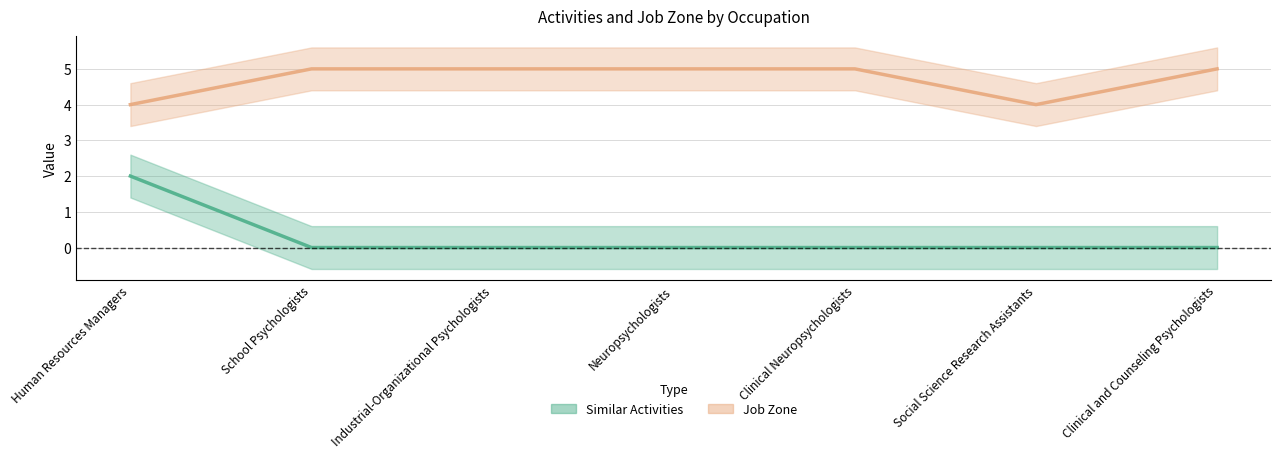

Which series has the largest total across all categories?

Job Zone